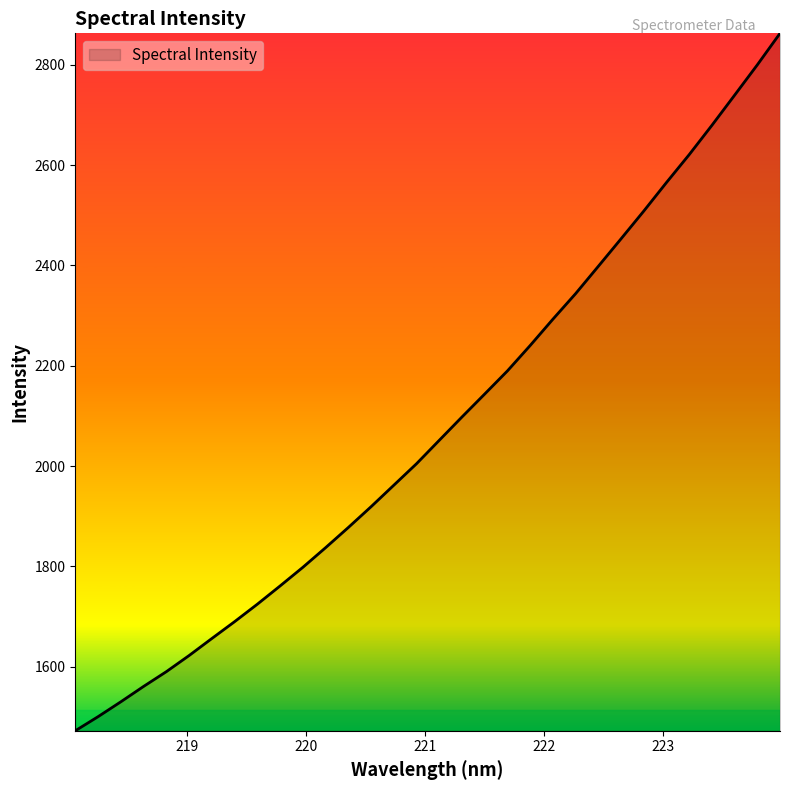

What is the difference between the maximum and minimum values?

1389.9